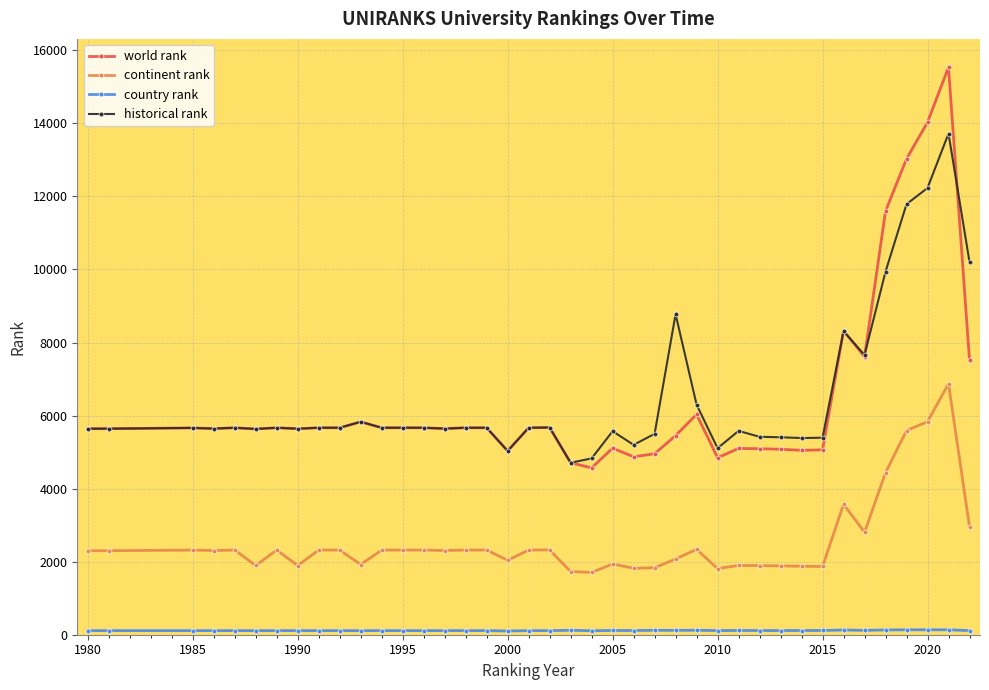

What is the greatest value displayed?

15536.0